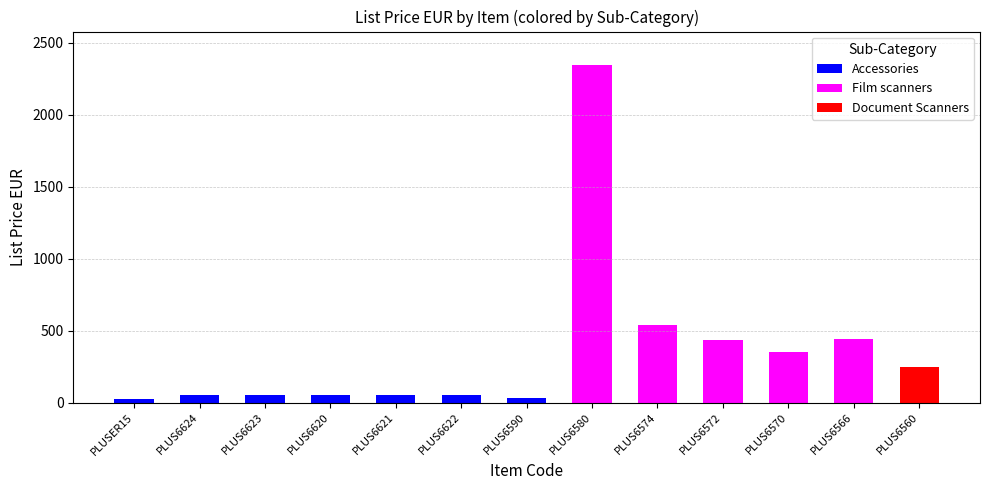

At which label does the data first exceed 56?

PLUS6580